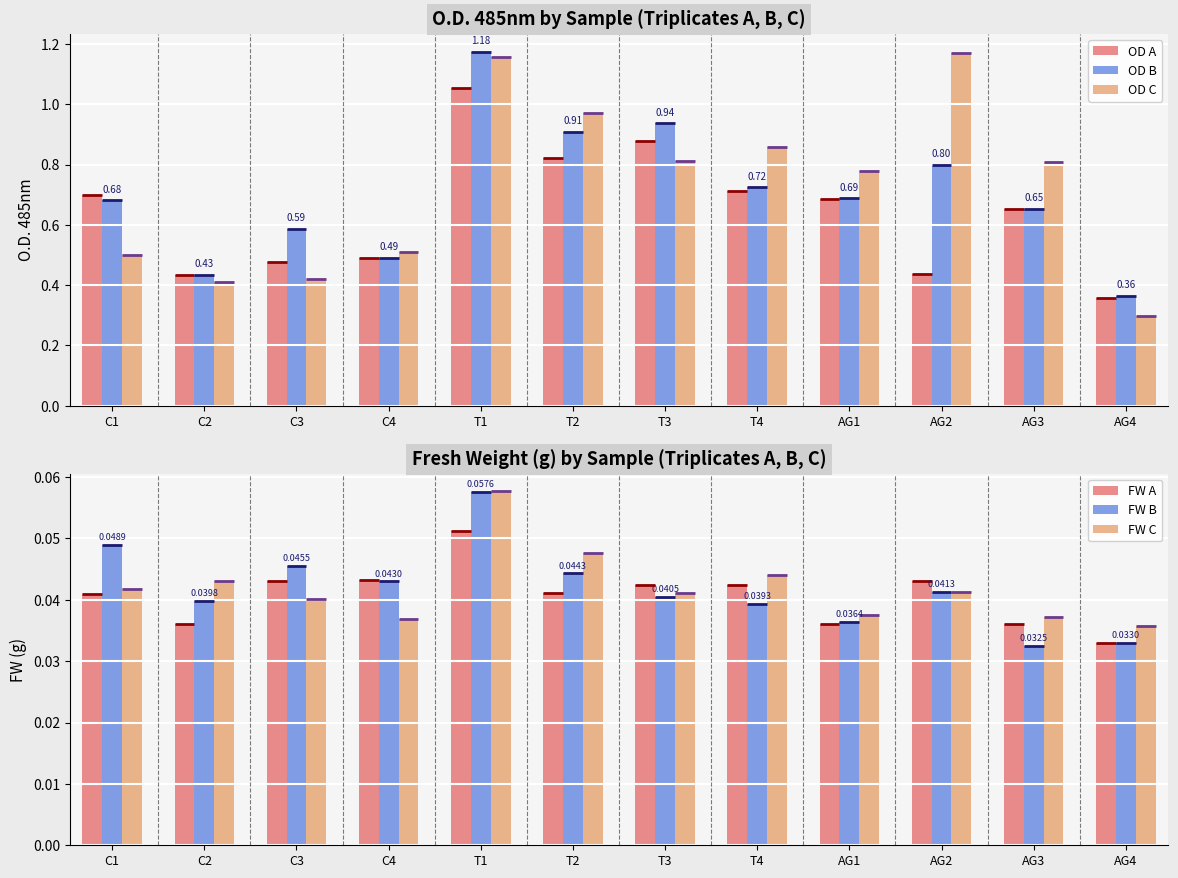

Is it true that OD C equals 1.1 at AG3?

False